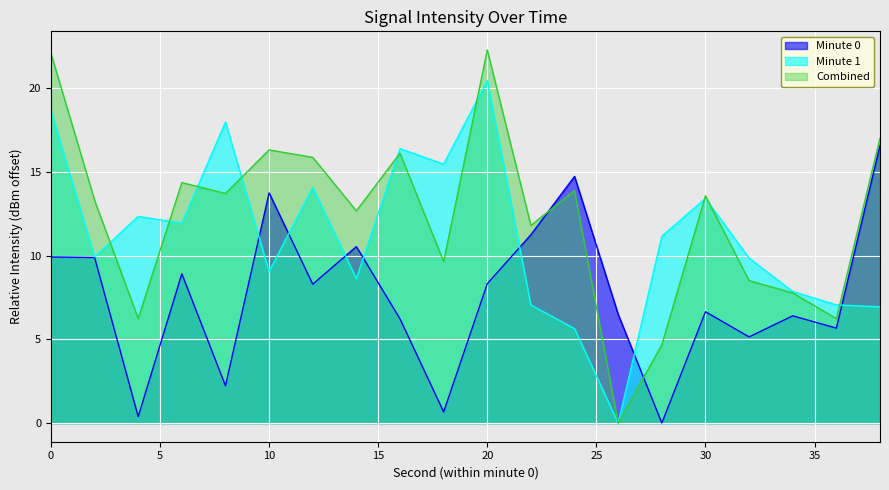

List the labels in order of value, smallest first.

28, 4, 18, 8, 32, 36, 16, 34, 26, 30, 12, 20, 6, 2, 0, 14, 22, 10, 24, 38